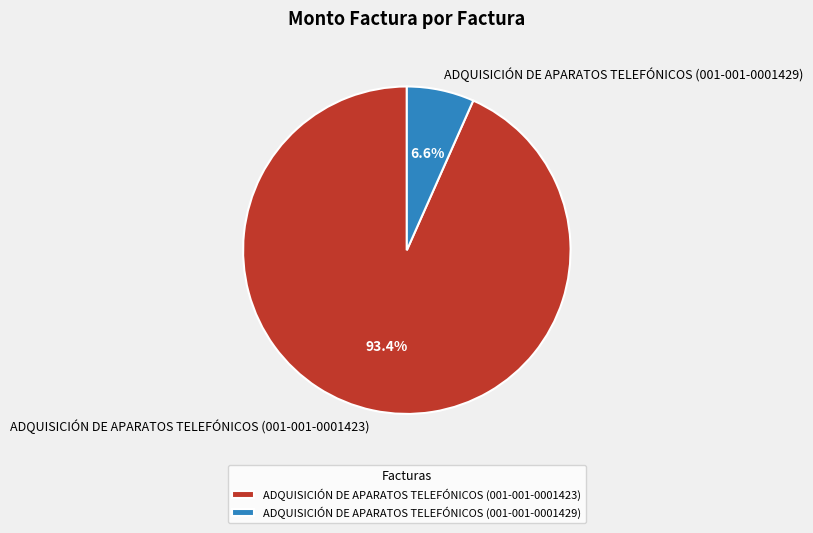

To the nearest percent, what is the average slice percentage?

50%